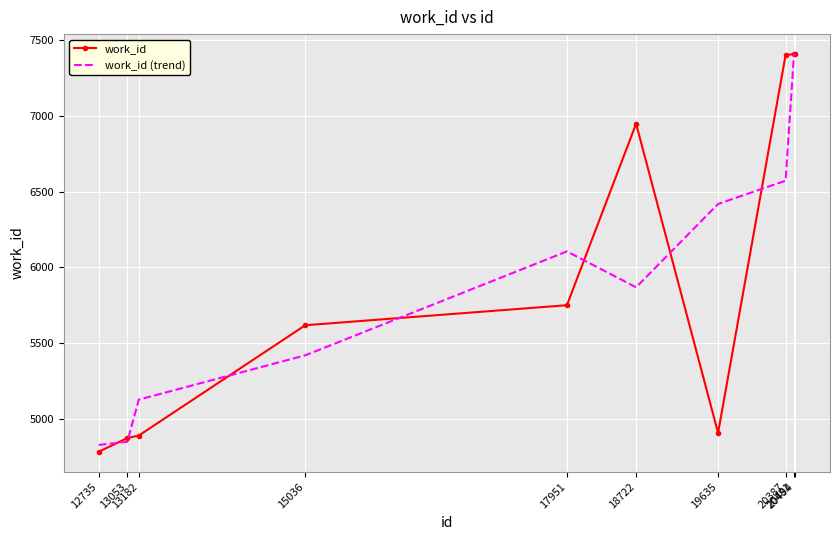

What is the average value of the work_id (trend) series?

6000.6